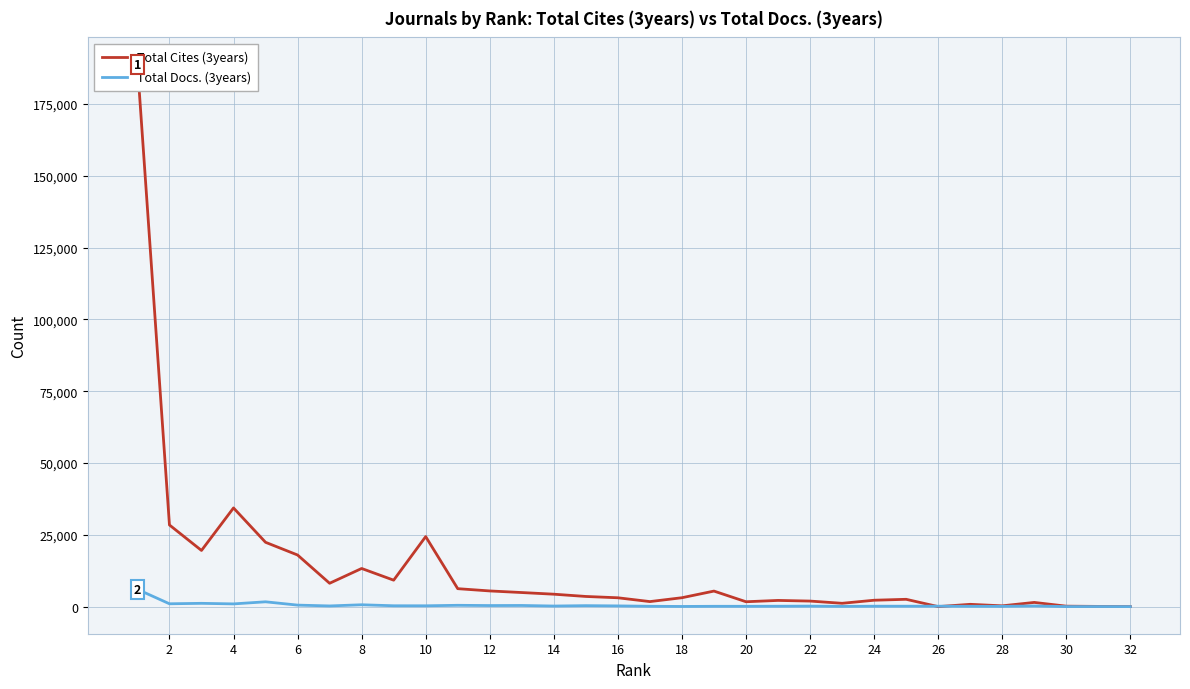

True or false: Total Docs. (3years) has more than 2 points higher than both neighbors.

True